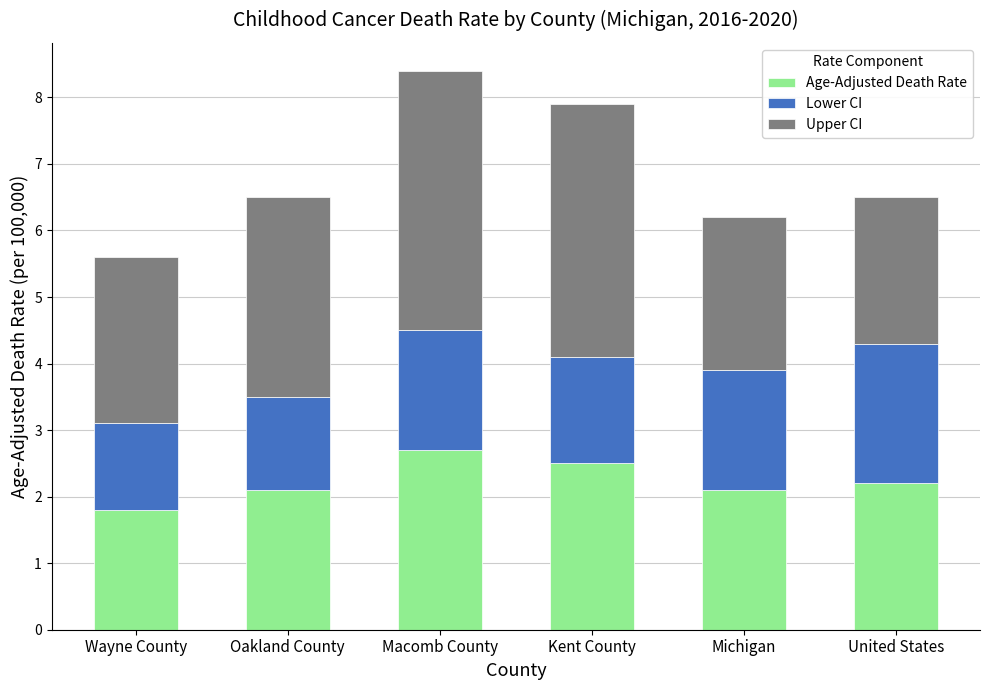

Reading right to left, transcribe the values for Age-Adjusted Death Rate.

2.2	2.1	2.5	2.7	2.1	1.8